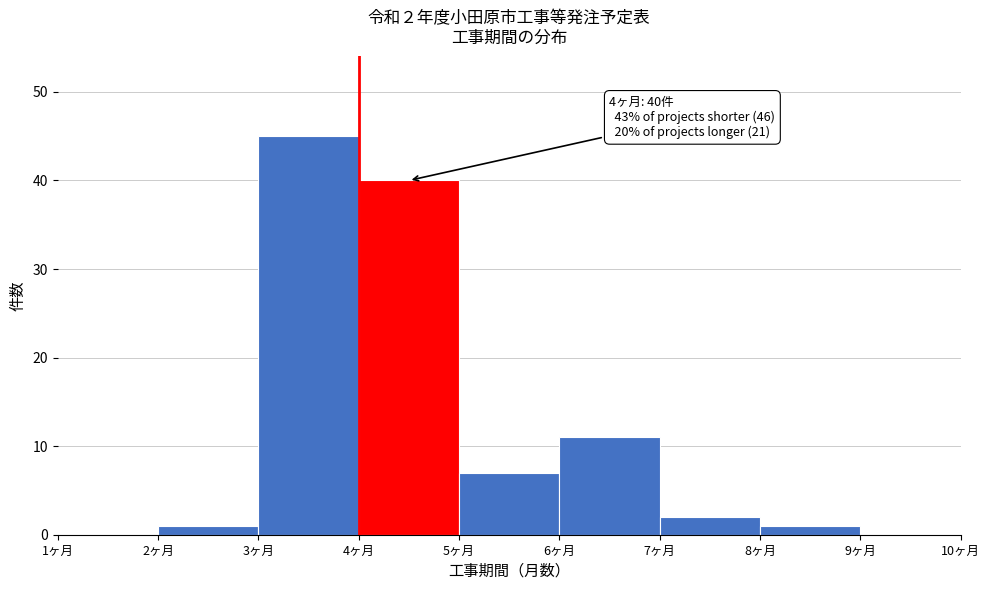

Over which range of the x-axis is the bar tallest?

3 to 4